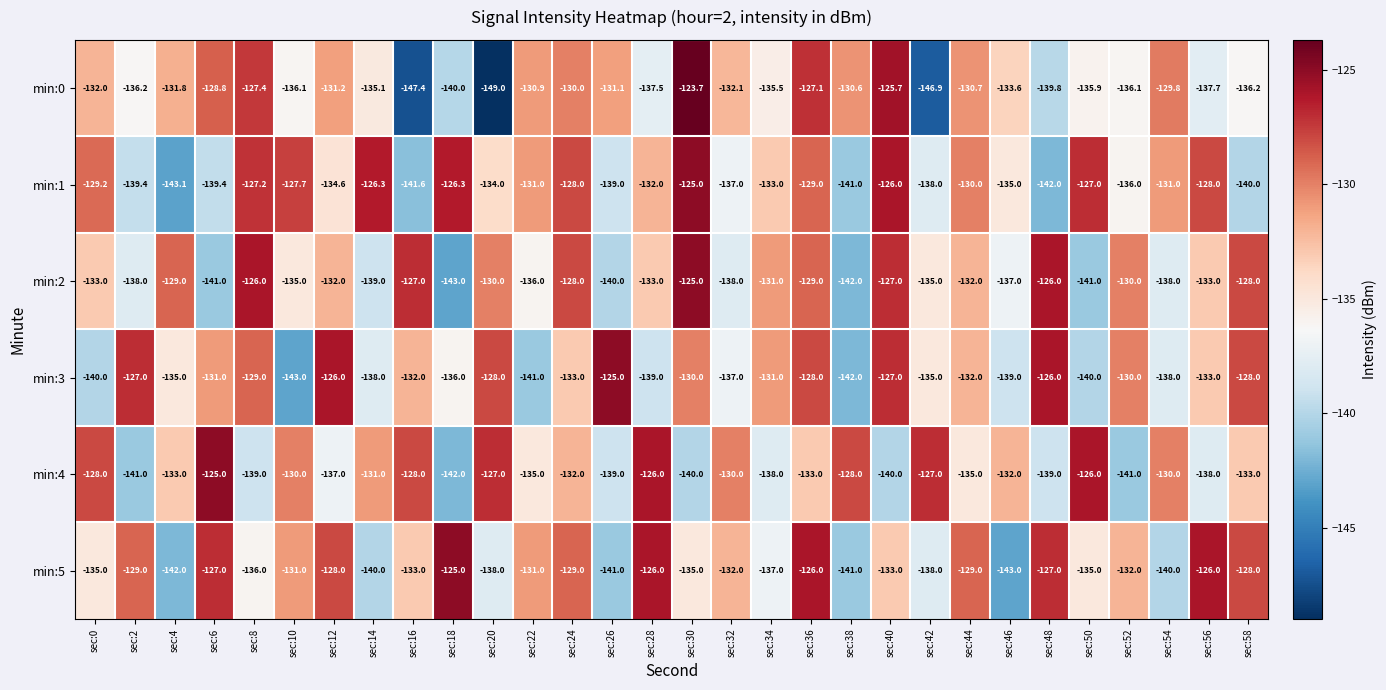

What is the total value across all series at sec:16?

-809.0